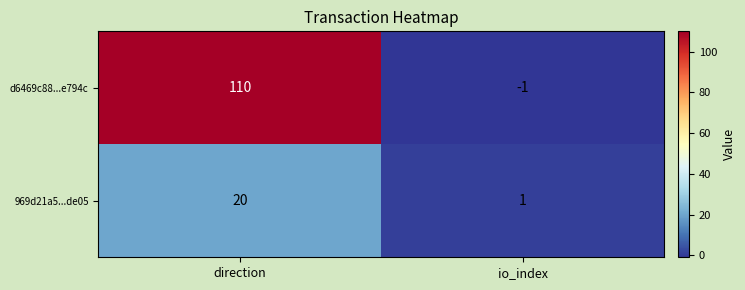

At which label does d6469c88...e794c reach its peak?

direction